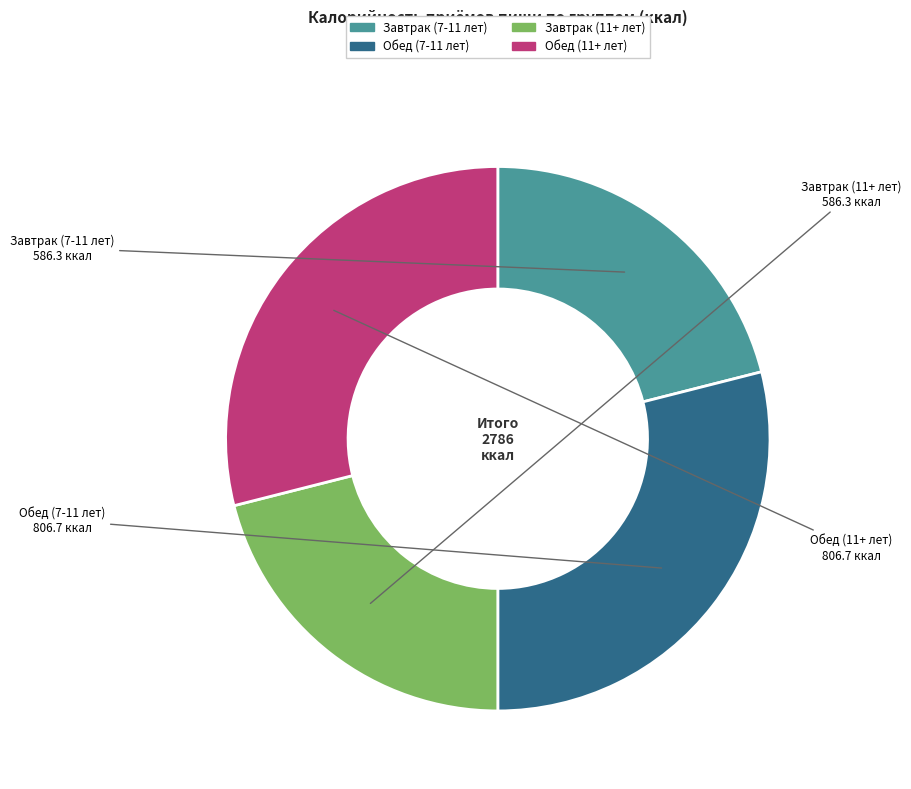

Combined, do Завтрак (7-11 лет) and Завтрак (11+ лет) account for over 50%?

No